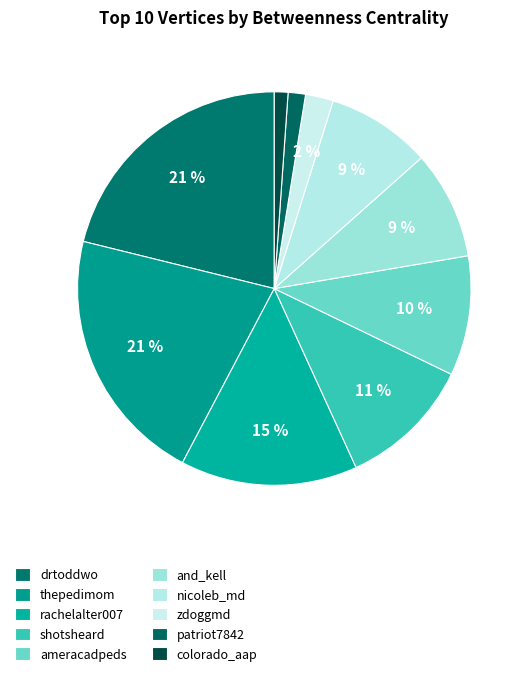

Is it true that thepedimom is 21% of the pie?

True